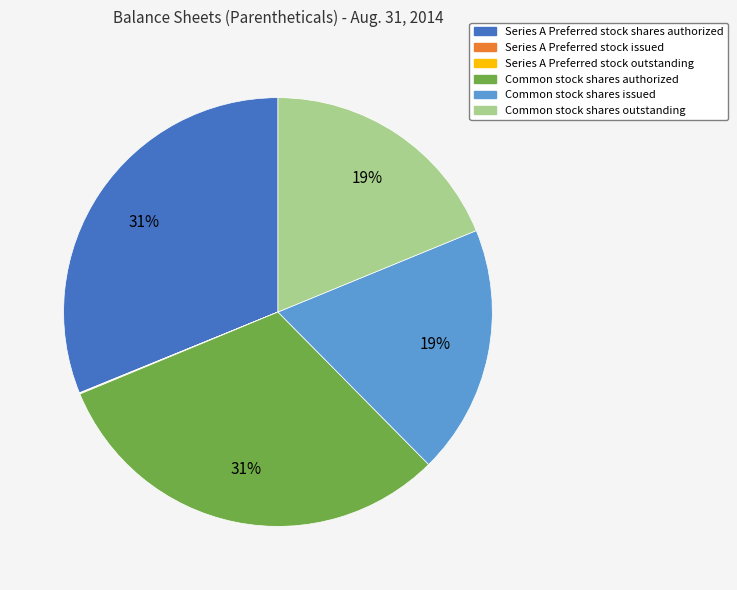

Is it true that Common stock shares authorized is 21% of the pie?

False